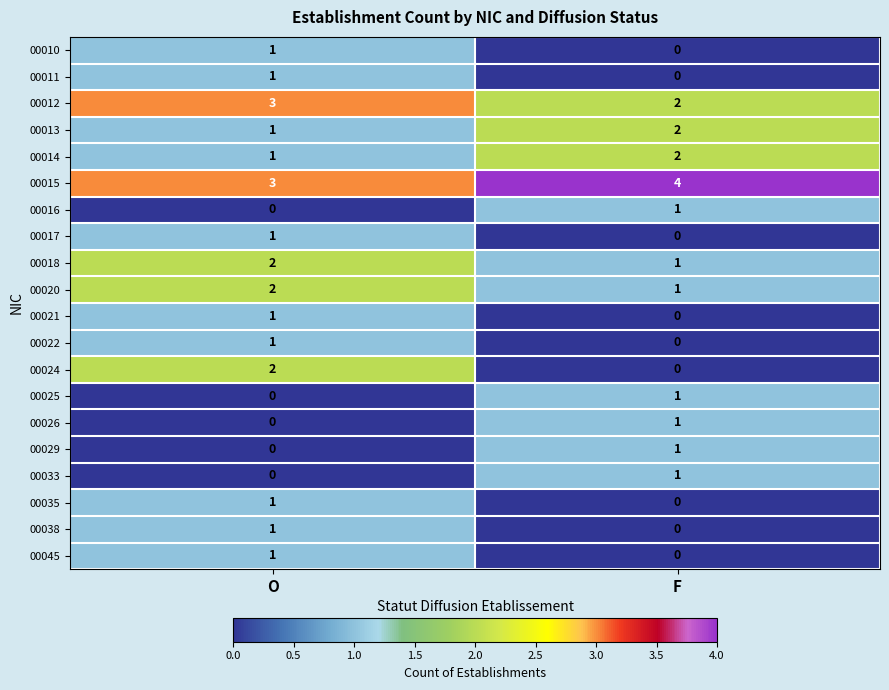

What is the maximum value shown in the chart?

4